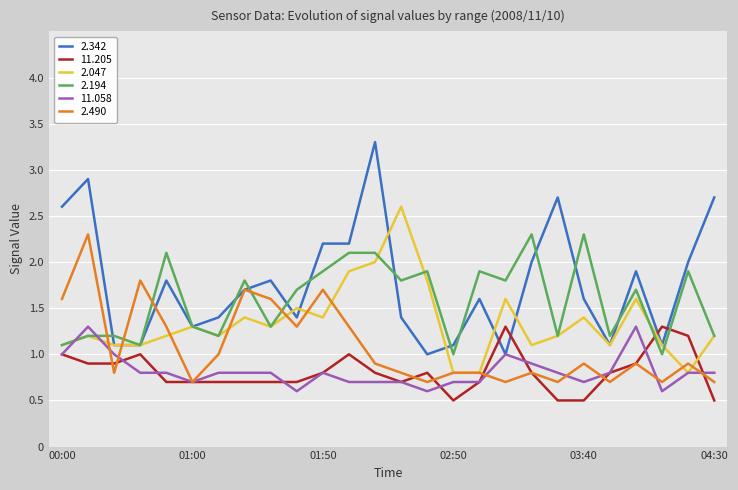

Is this an area chart (filled region under the line)?

No